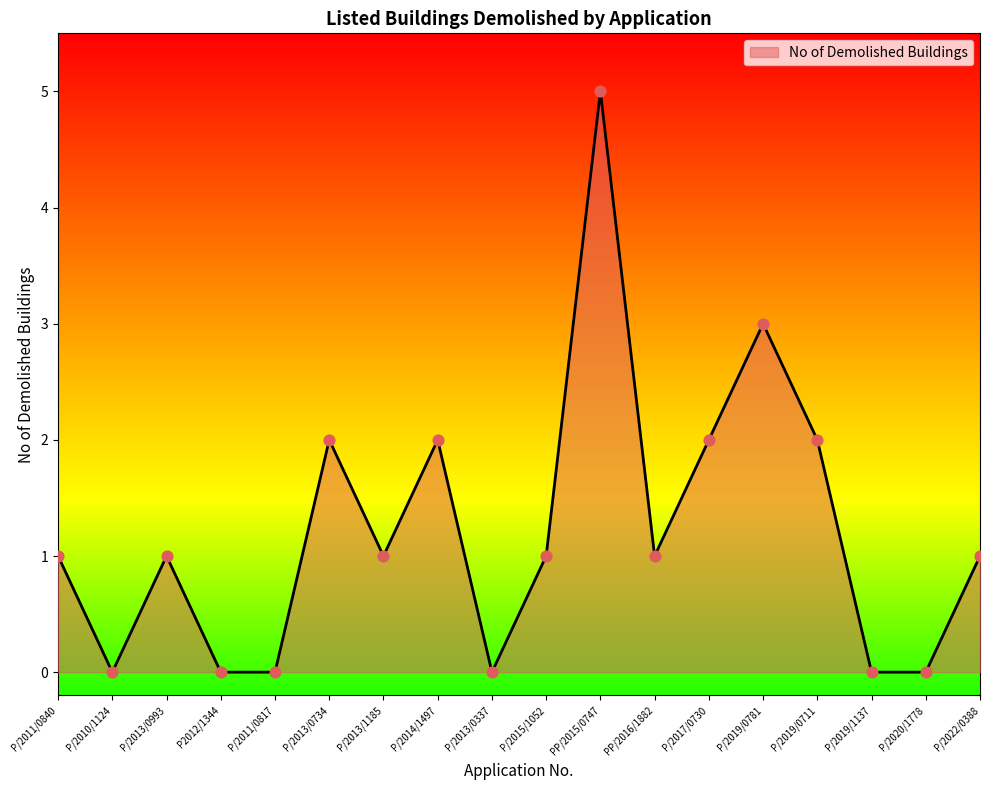

Between P/2013/0993 and P/2019/1137, which is larger?

P/2013/0993